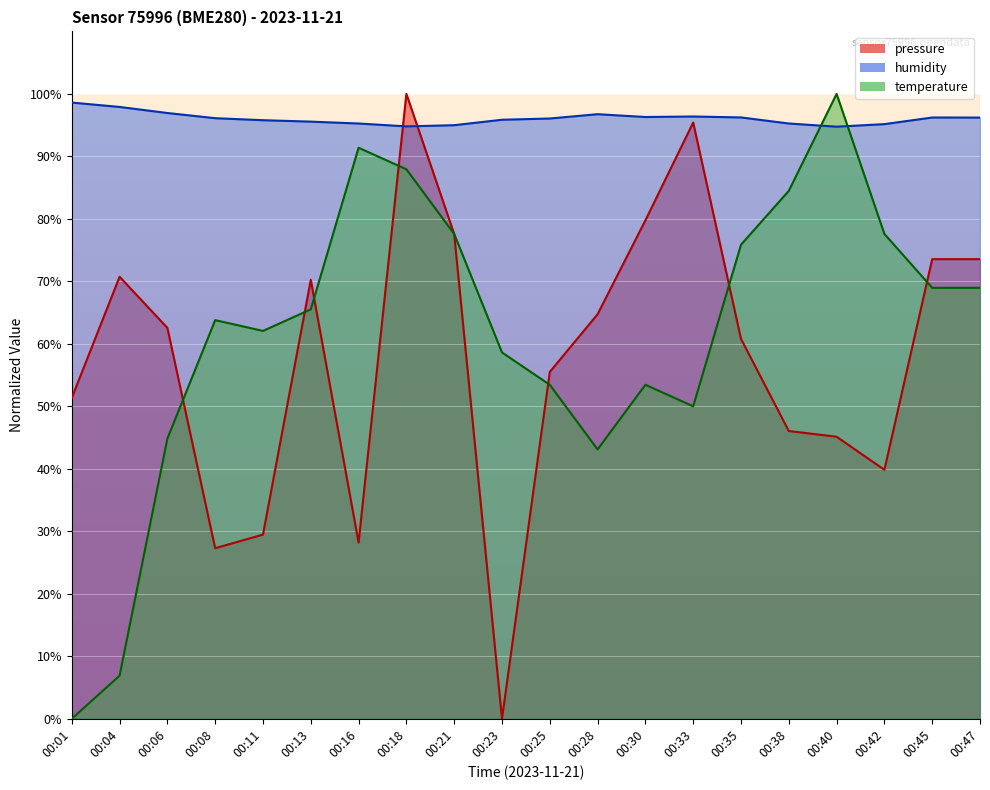

Reading right to left, transcribe all the data shown in this chart.

pressure: 73.6	73.6	39.8	45.1	46.1	60.8	95.4	79.8	64.7	55.5	0.0	77.6	100.0	28.2	70.2	29.5	27.3	62.6	70.7	51.3
humidity: 96.2	96.2	95.2	94.8	95.3	96.2	96.4	96.3	96.8	96.1	95.9	95.0	94.8	95.3	95.6	95.8	96.1	96.9	97.9	98.6
temperature: 69.0	69.0	77.6	100.0	84.5	75.9	50.0	53.4	43.1	53.4	58.6	77.6	87.9	91.4	65.5	62.1	63.8	44.8	6.9	0.0